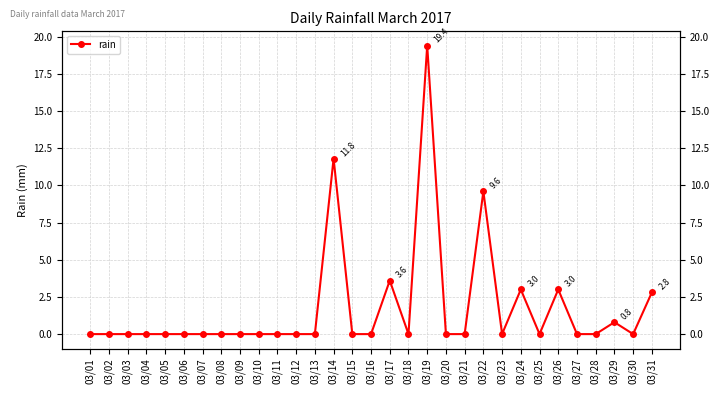

Read the value at 03/17.

3.6